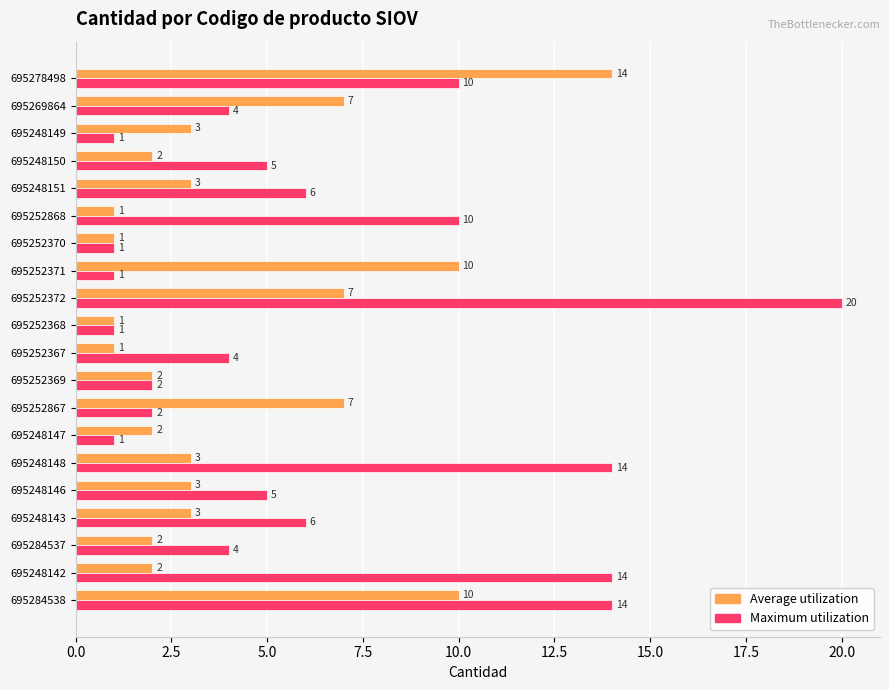

Which series has the largest total across all categories?

Maximum utilization